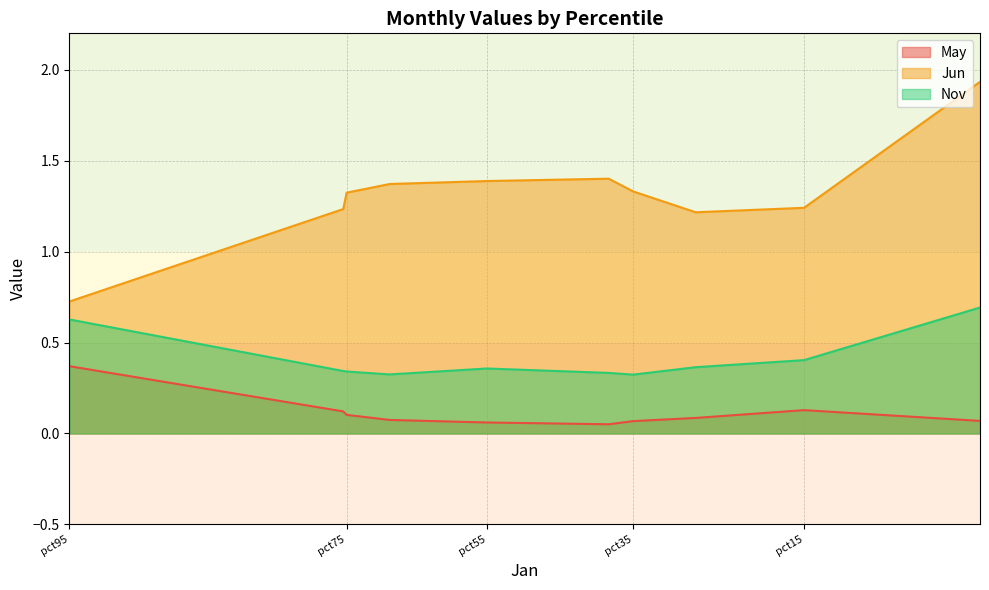

Does the chart display data point markers on the line(s)?

No